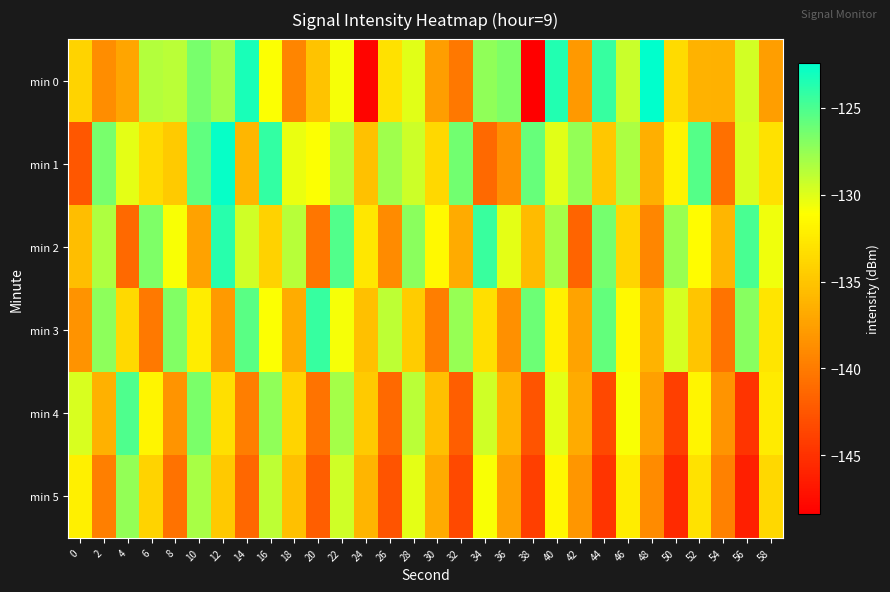

Reading left to right, transcribe all the data shown in this chart.

min 0: 0=-134.0	2=-138.8	4=-137.2	6=-128.5	8=-128.7	10=-126.5	12=-127.9	14=-123.3	16=-131.0	18=-139.3	20=-135.2	22=-130.7	24=-148.1	26=-133.2	28=-130.0	30=-137.5	32=-140.3	34=-127.3	36=-126.8	38=-148.4	40=-123.5	42=-137.9	44=-124.3	46=-129.2	48=-122.4	50=-133.5	52=-136.3	54=-136.4	56=-129.6	58=-137.6
min 1: 0=-142.5	2=-126.5	4=-130.1	6=-133.5	8=-134.7	10=-125.7	12=-122.7	14=-136.0	16=-124.2	18=-130.4	20=-131.0	22=-128.5	24=-135.2	26=-127.8	28=-129.4	30=-133.7	32=-126.3	34=-141.2	36=-138.6	38=-125.9	40=-130.1	42=-127.4	44=-134.8	46=-128.2	48=-136.5	50=-131.9	52=-125.3	54=-140.7	56=-129.8	58=-133.1
min 2: 0=-135.5	2=-128.3	4=-141.2	6=-126.7	8=-130.9	10=-137.4	12=-123.8	14=-129.5	16=-134.1	18=-128.6	20=-140.3	22=-125.2	24=-132.7	26=-138.9	28=-127.1	30=-131.5	32=-136.8	34=-124.4	36=-130.2	38=-135.7	40=-128.0	42=-141.5	44=-126.4	46=-133.8	48=-139.2	50=-127.6	52=-131.3	54=-136.0	56=-124.9	58=-130.6
min 3: 0=-138.4	2=-127.2	4=-133.6	6=-140.1	8=-126.8	10=-132.3	12=-137.9	14=-125.5	16=-131.0	18=-136.7	20=-124.3	22=-130.8	24=-135.4	26=-128.9	28=-134.5	30=-139.8	32=-127.5	34=-133.2	36=-138.6	38=-126.1	40=-132.0	42=-137.3	44=-125.8	46=-131.5	48=-136.2	50=-129.7	52=-134.9	54=-140.5	56=-127.0	58=-132.8
min 4: 0=-129.8	2=-136.4	4=-125.1	6=-131.7	8=-138.3	10=-126.6	12=-133.2	14=-139.8	16=-127.3	18=-133.9	20=-140.5	22=-128.0	24=-134.6	26=-141.2	28=-128.7	30=-135.3	32=-142.0	34=-129.5	36=-136.1	38=-142.7	40=-130.2	42=-136.8	44=-143.5	46=-130.9	48=-137.5	50=-144.1	52=-131.7	54=-138.3	56=-144.8	58=-132.4
min 5: 0=-132.1	2=-139.7	4=-127.4	6=-134.0	8=-140.6	10=-128.1	12=-134.7	14=-141.3	16=-128.8	18=-135.4	20=-142.0	22=-129.5	24=-136.1	26=-142.7	28=-130.2	30=-136.8	32=-143.4	34=-130.9	36=-137.5	38=-144.1	40=-131.6	42=-138.2	44=-144.8	46=-132.3	48=-138.9	50=-145.5	52=-133.0	54=-139.6	56=-146.2	58=-133.7